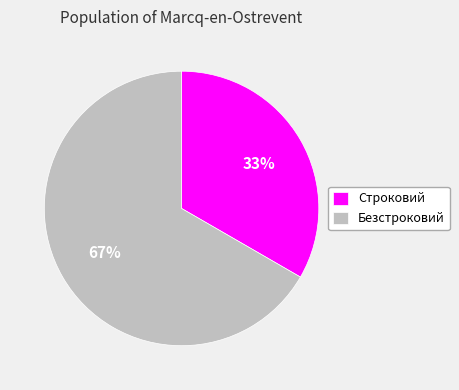

True or false: Безстроковий accounts for 74% of the total.

False